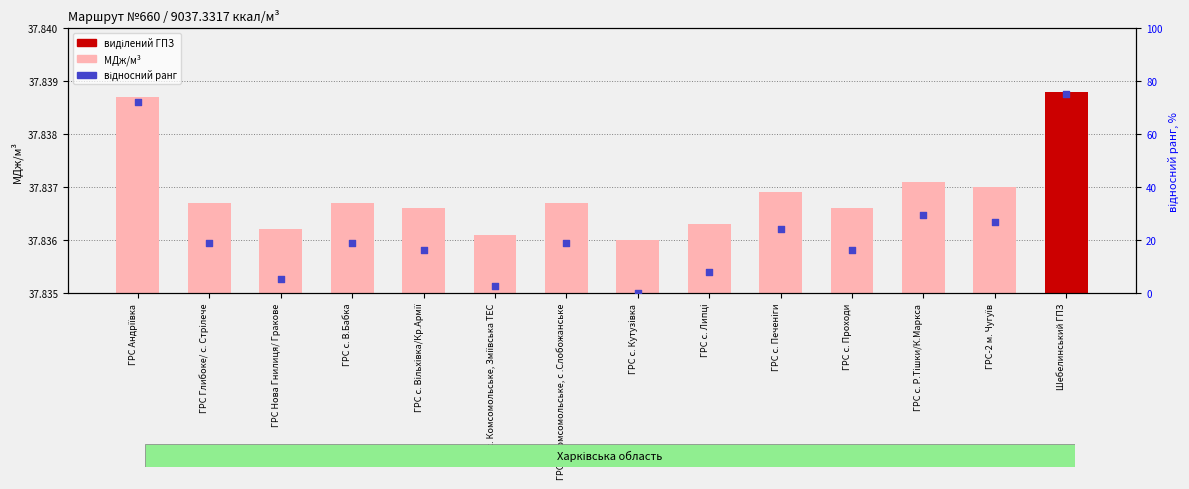

At how many categories does at least one series exceed 19?

14